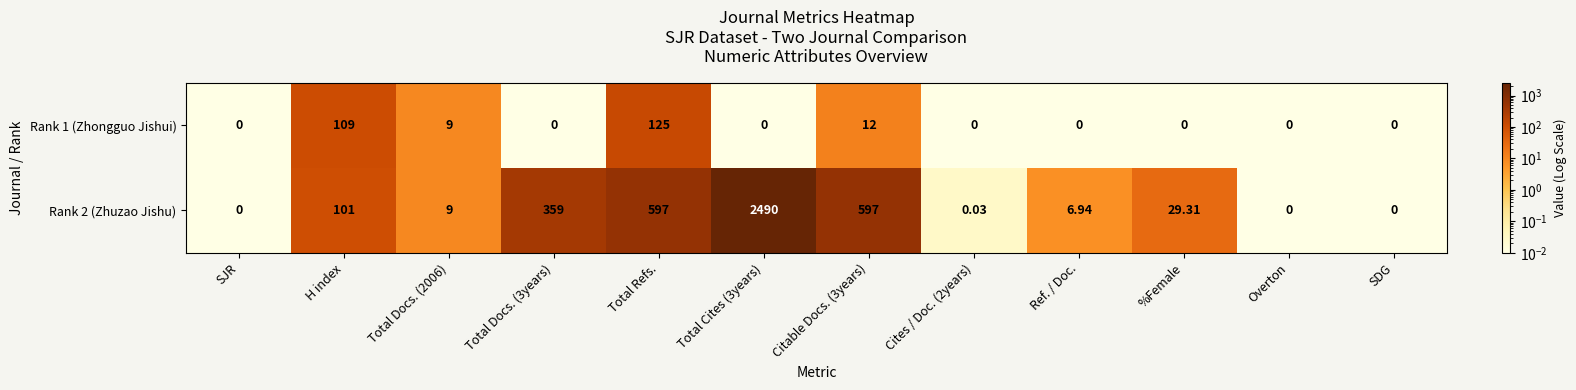

Where is Rank 1 (Zhongguo Jishui) nearest to the value 62?

H index